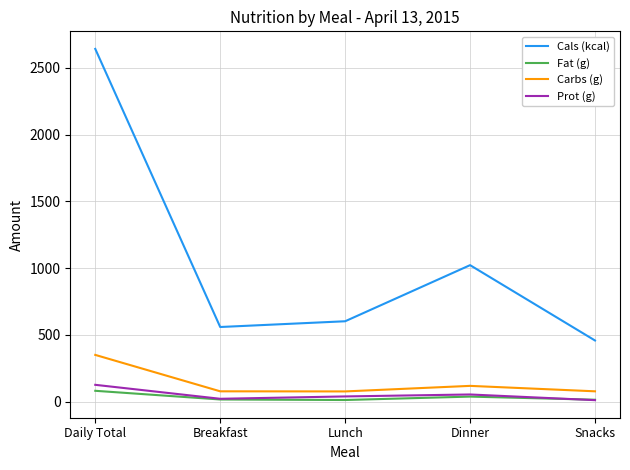

At which label does Carbs (g) reach its peak?

Daily Total